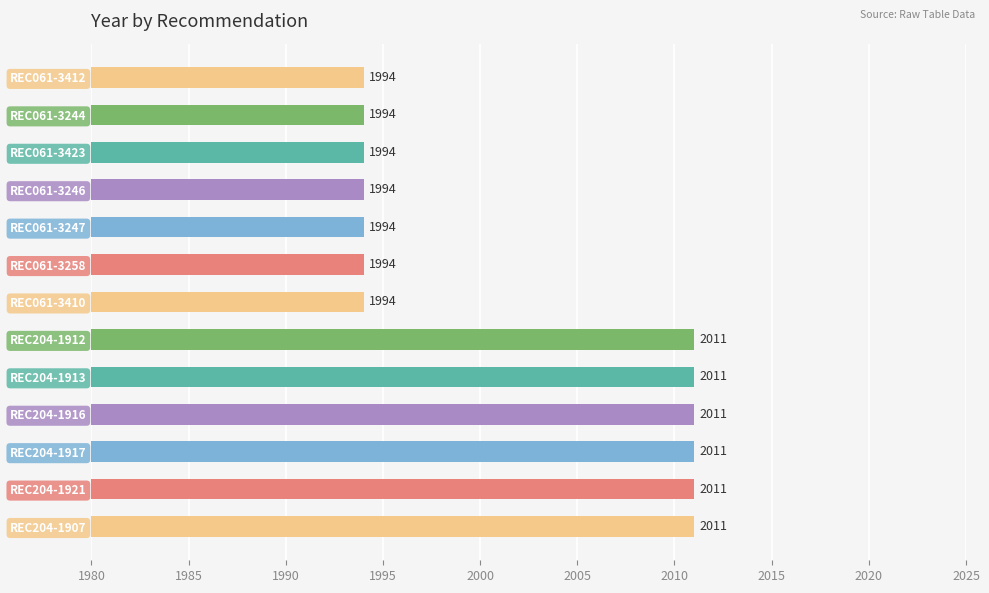

Count the values in the range 1994 to 2011.

13